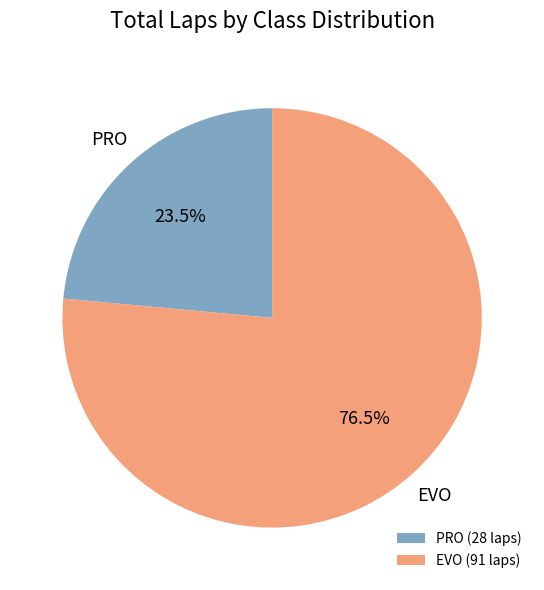

Is there a majority slice in this chart?

Yes